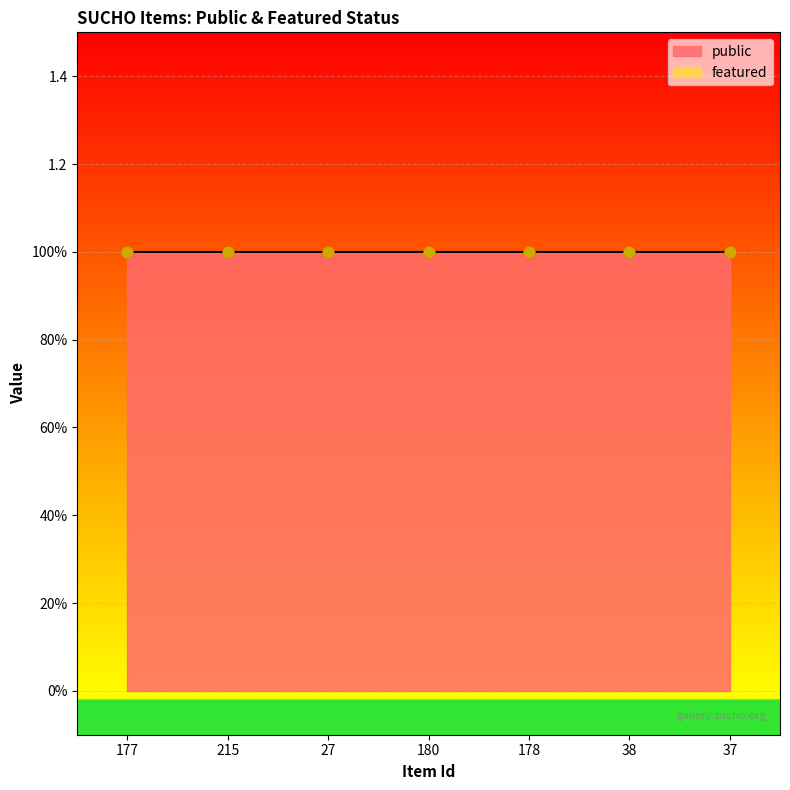

Which series has the widest spread of Y values?

public